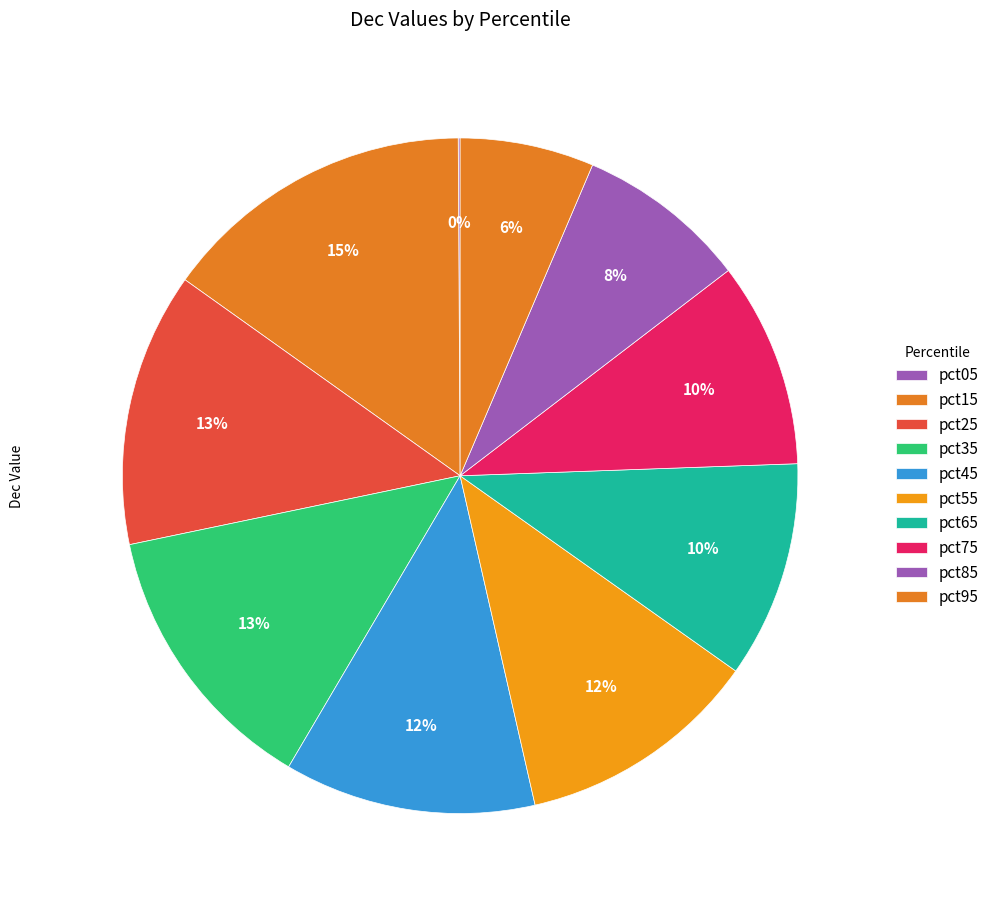

Count the number of slices in the pie.

10